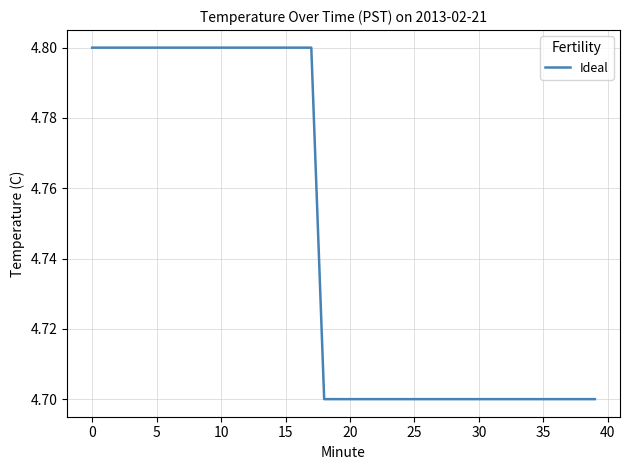

What is the greatest value displayed?

4.8